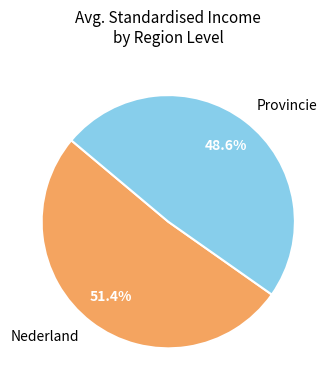

Is there any slice that represents more than half of the pie?

Yes